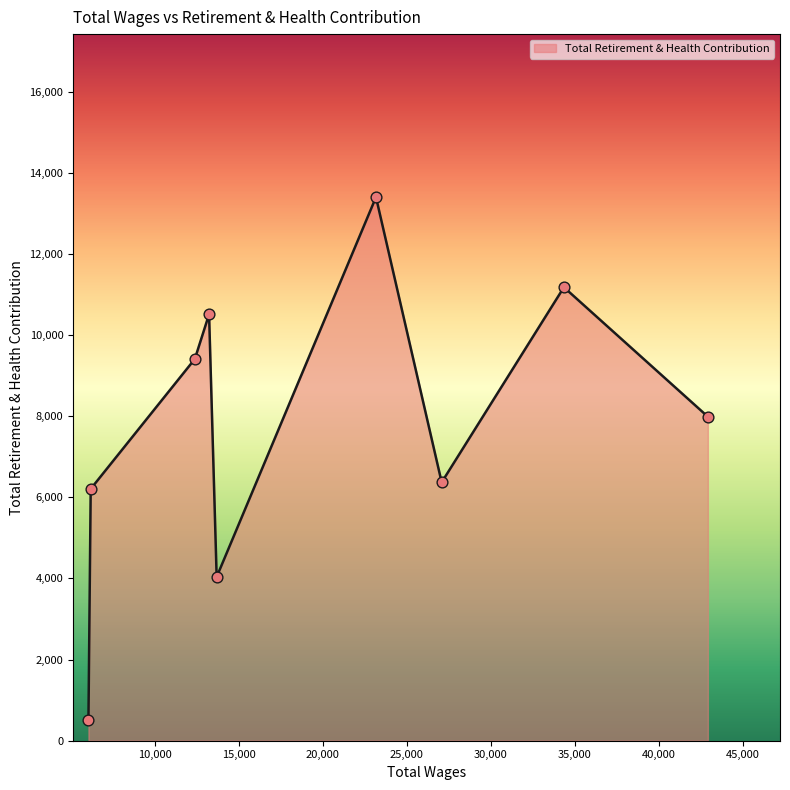

What is the greatest value displayed?

13399